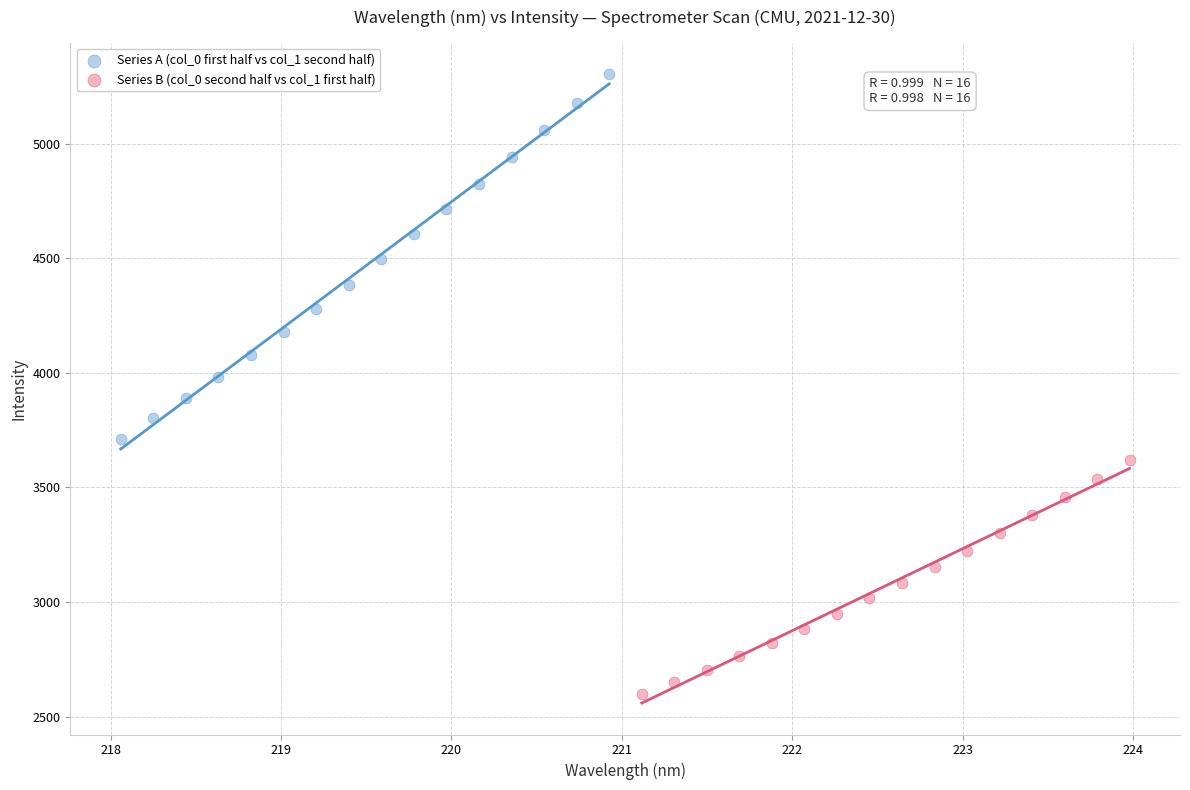

Which series has the widest spread of Y values?

Series A (col_0 first half vs col_1 second half)